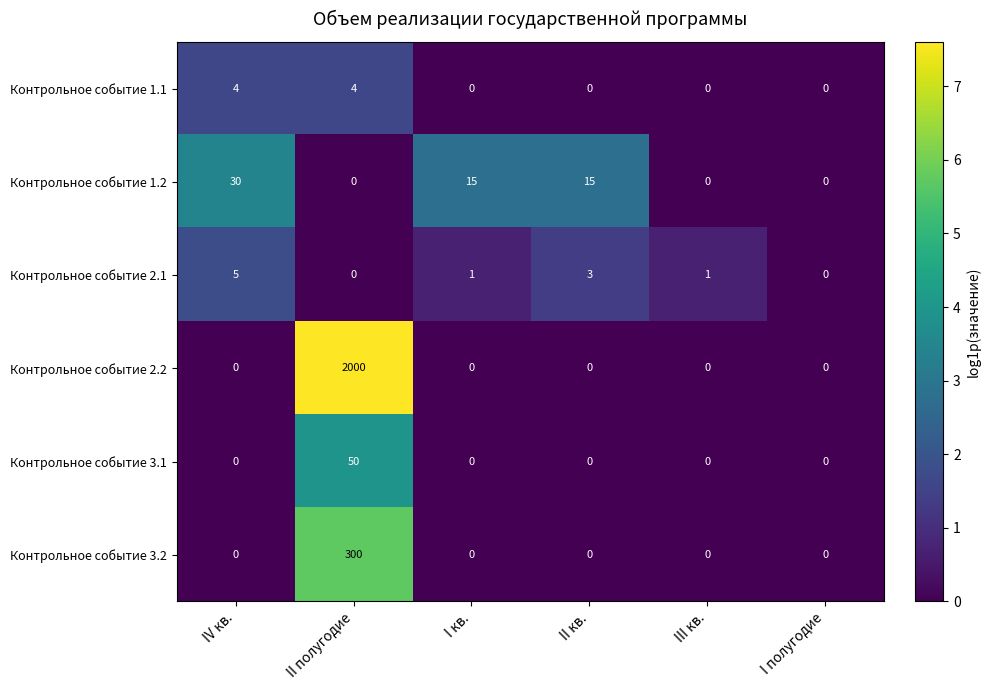

Which series has the widest spread of values?

Контрольное событие 2.2